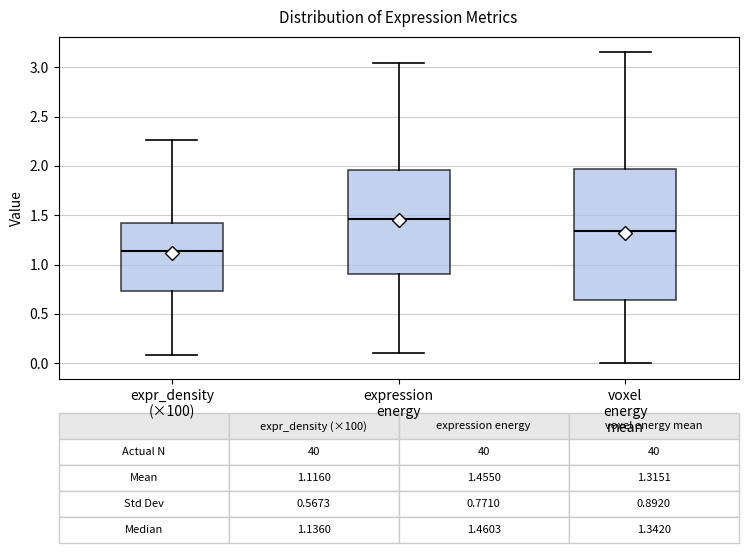

Which box is the tallest, from its lower edge to its upper edge?

voxel energy mean